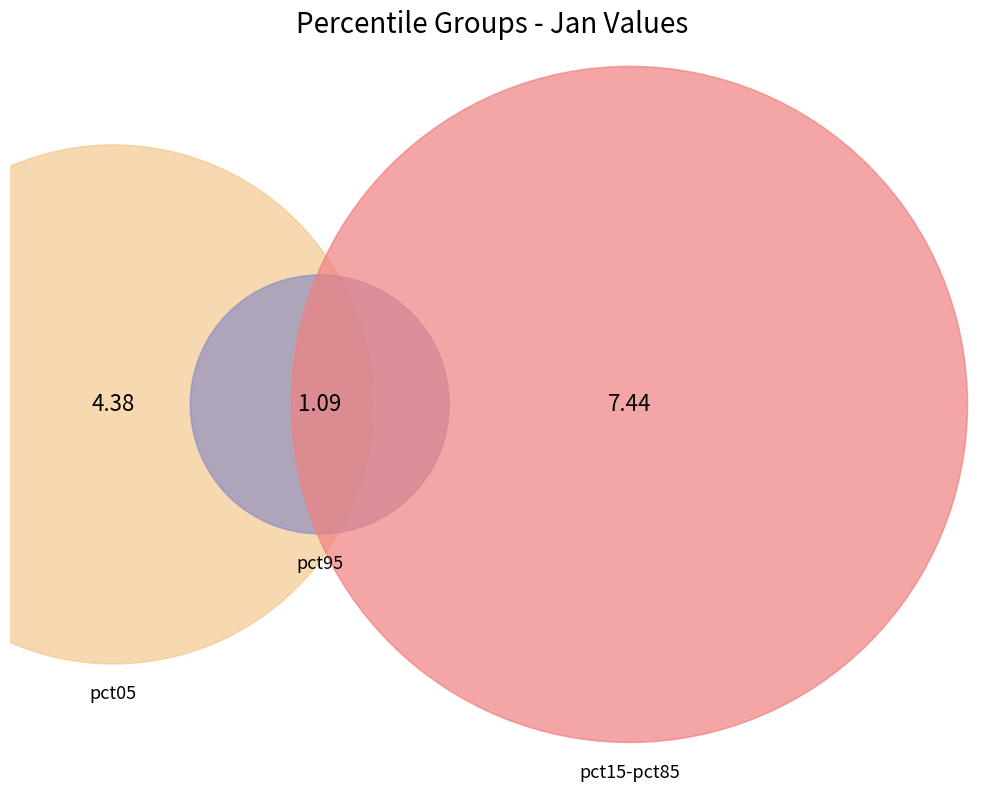

To the nearest percent, what is the difference between the largest and smallest slice percentages?

28%